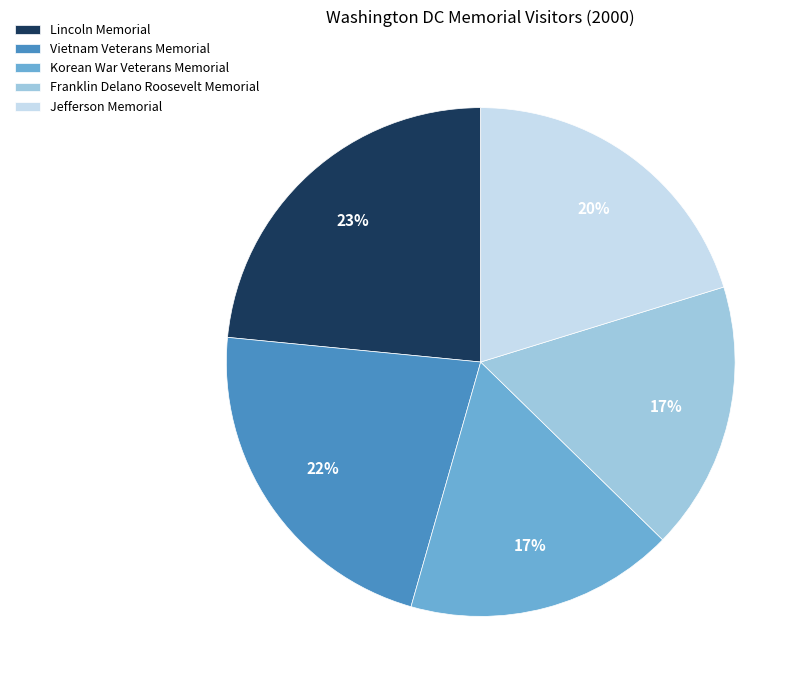

To the nearest percent, what portion does Lincoln Memorial represent?

23%